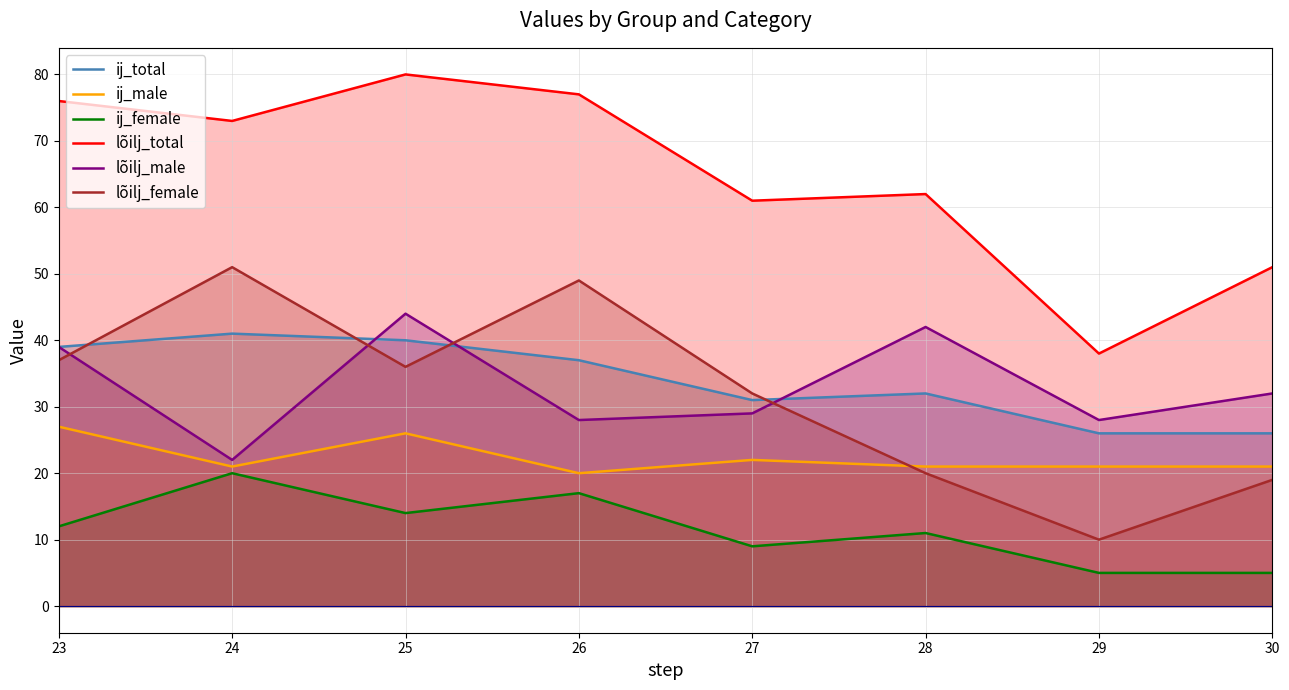

Reading left to right, extract all data points from this chart.

ij_total: 39	41	40	37	31	32	26	26
ij_male: 27	21	26	20	22	21	21	21
ij_female: 12	20	14	17	9	11	5	5
lõilj_total: 76	73	80	77	61	62	38	51
lõilj_male: 39	22	44	28	29	42	28	32
lõilj_female: 37	51	36	49	32	20	10	19